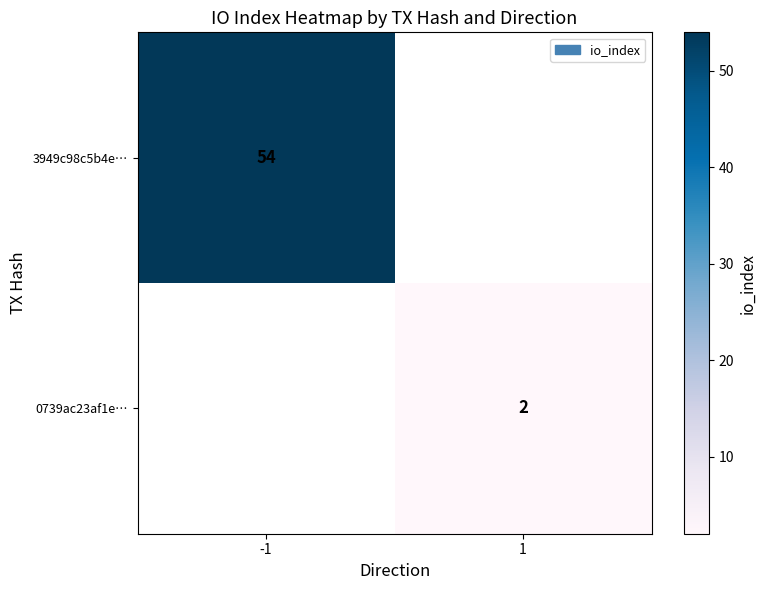

The value of 3949c98c5b4e… at -1 is 54. True or false?

True